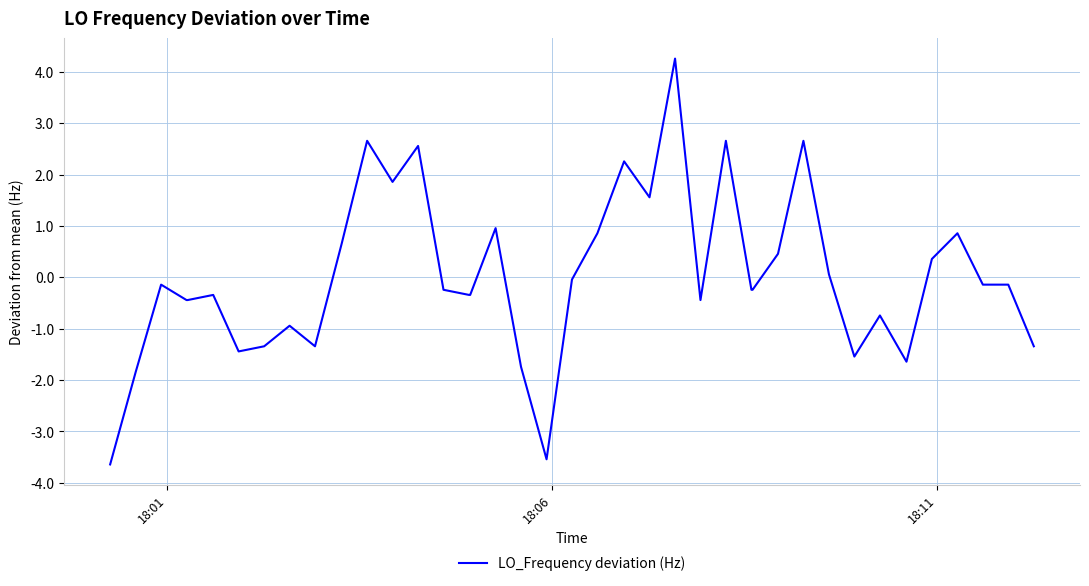

What is the difference between the maximum and minimum values?

7.9